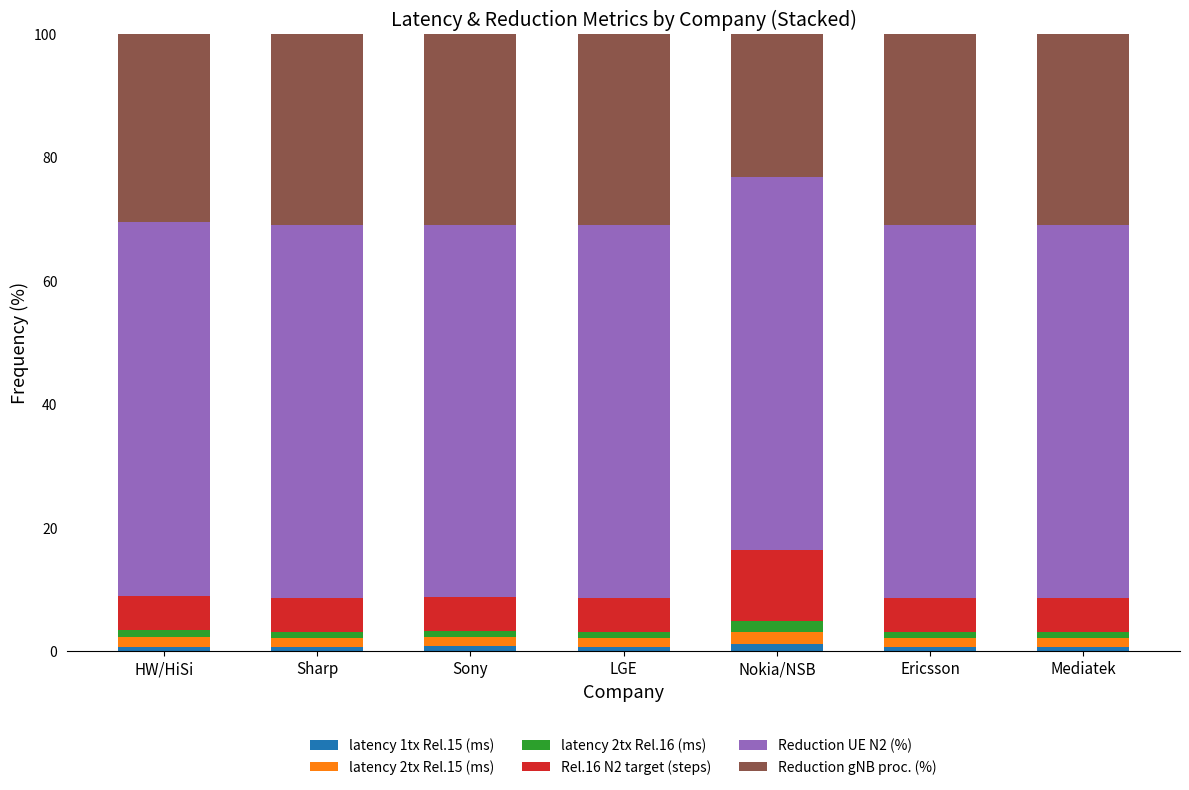

What is the difference between the maximum and second lowest values in the latency 1tx Rel.15 (ms) series?

0.4